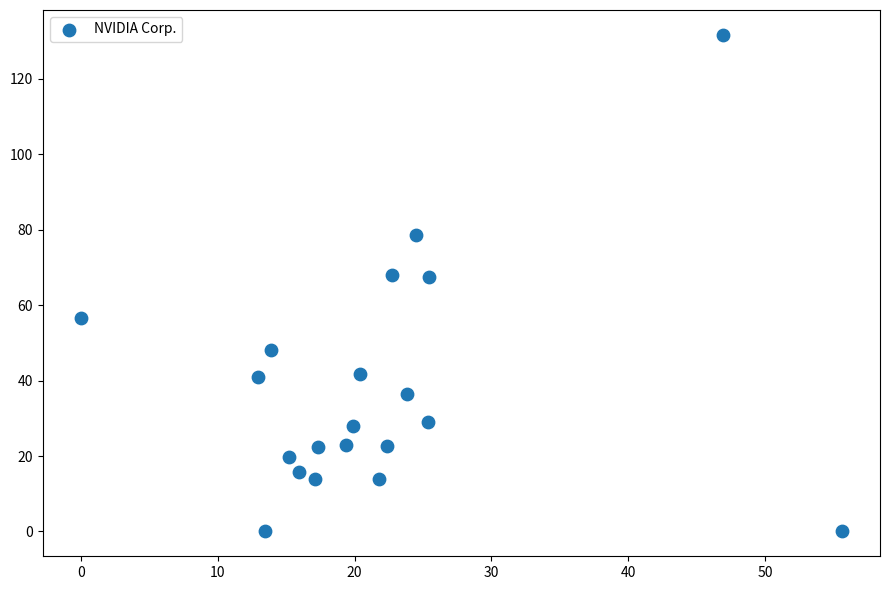

What is the range of X values (max minus min)?

55.6